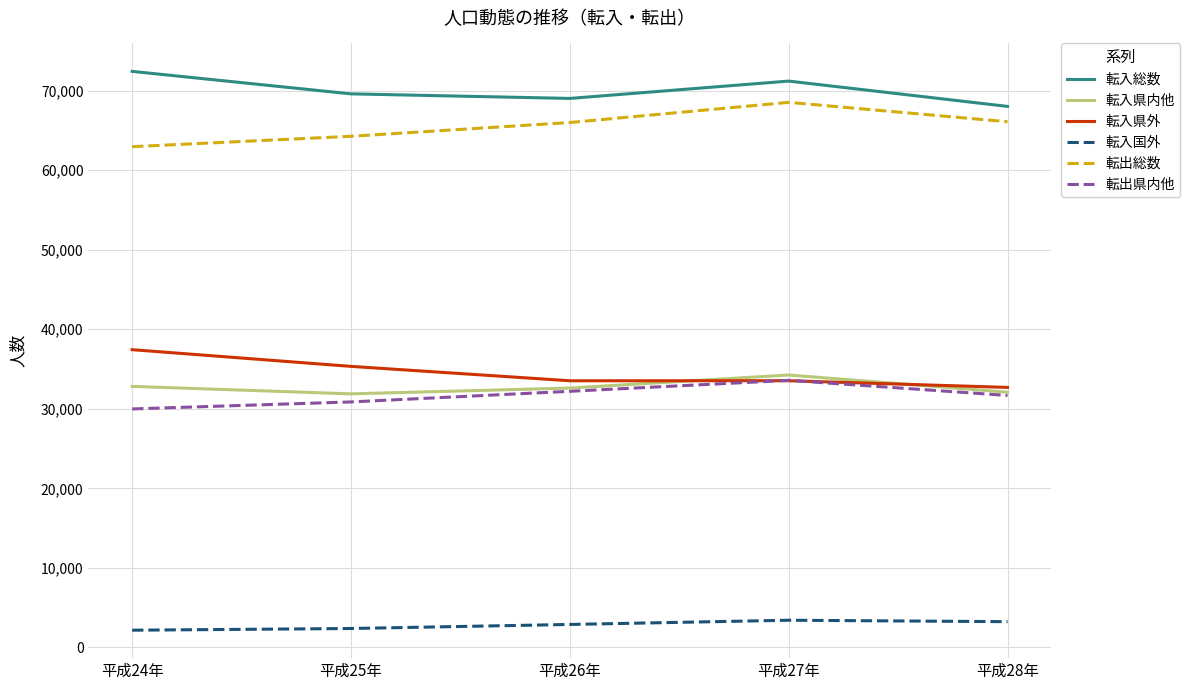

What is the difference between the 転出総数 values at 平成26年 and 平成27年?

2536